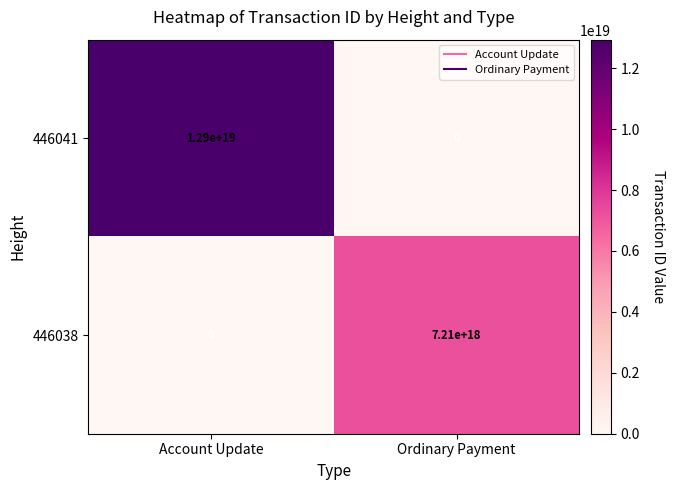

The 446041 series shows -5343607458547266560 at Ordinary Payment. True or false?

False